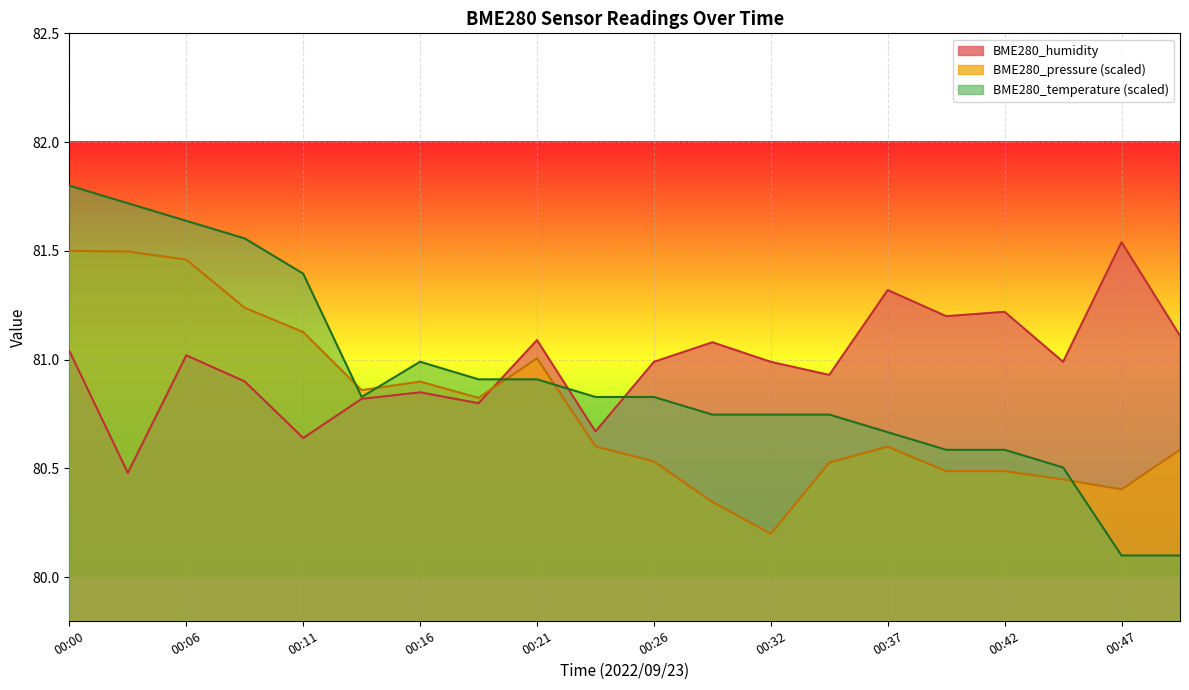

Is it true that BME280_temperature equals 80.6 at 00:39?

True